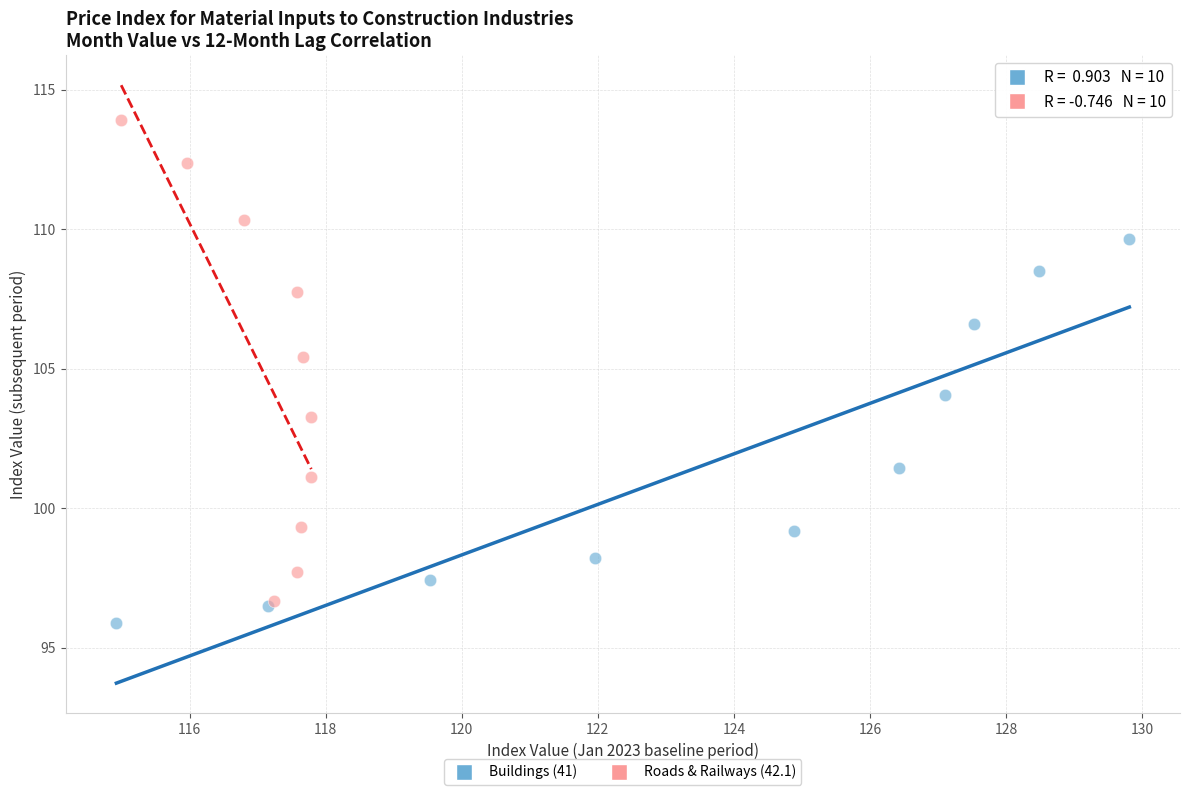

Which series has the widest spread of Y values?

Roads & Railways (42.1)